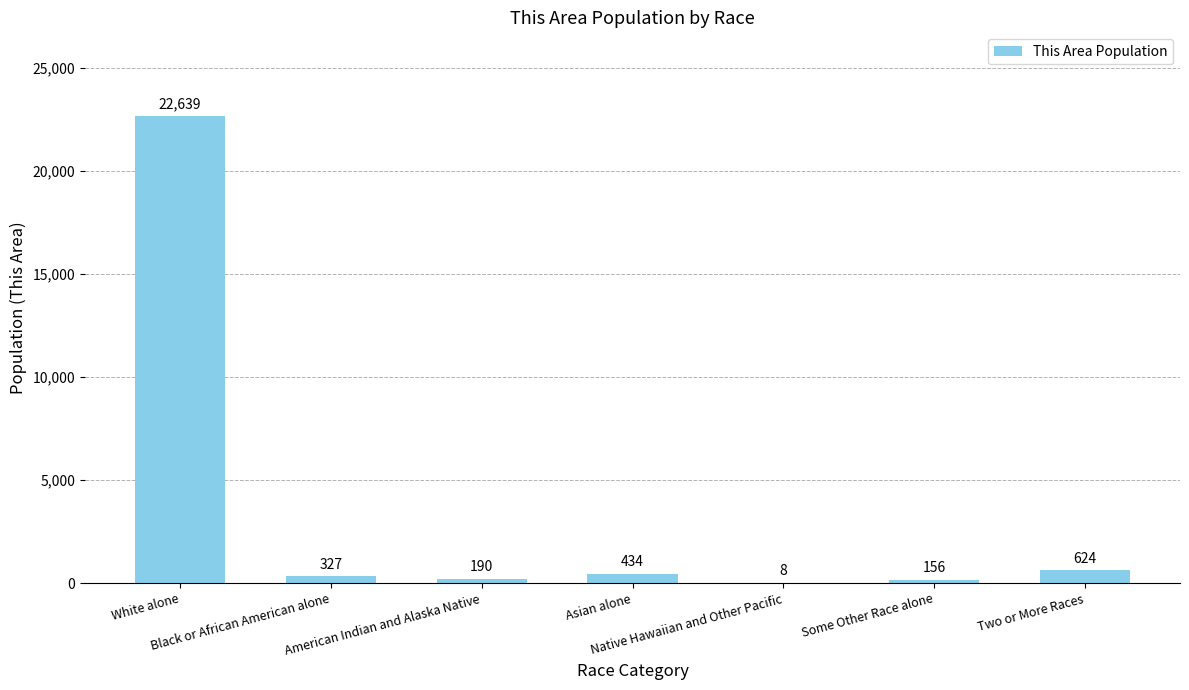

Between Native Hawaiian and Other Pacific and American Indian and Alaska Native, which is larger?

American Indian and Alaska Native